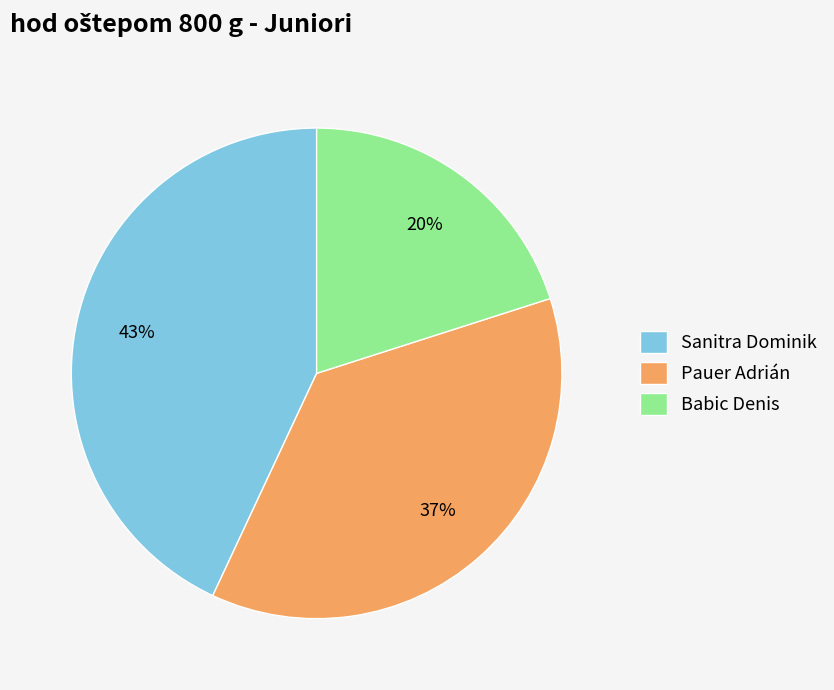

Rank the categories by value from lowest to highest.

Babic Denis, Pauer Adrián, Sanitra Dominik